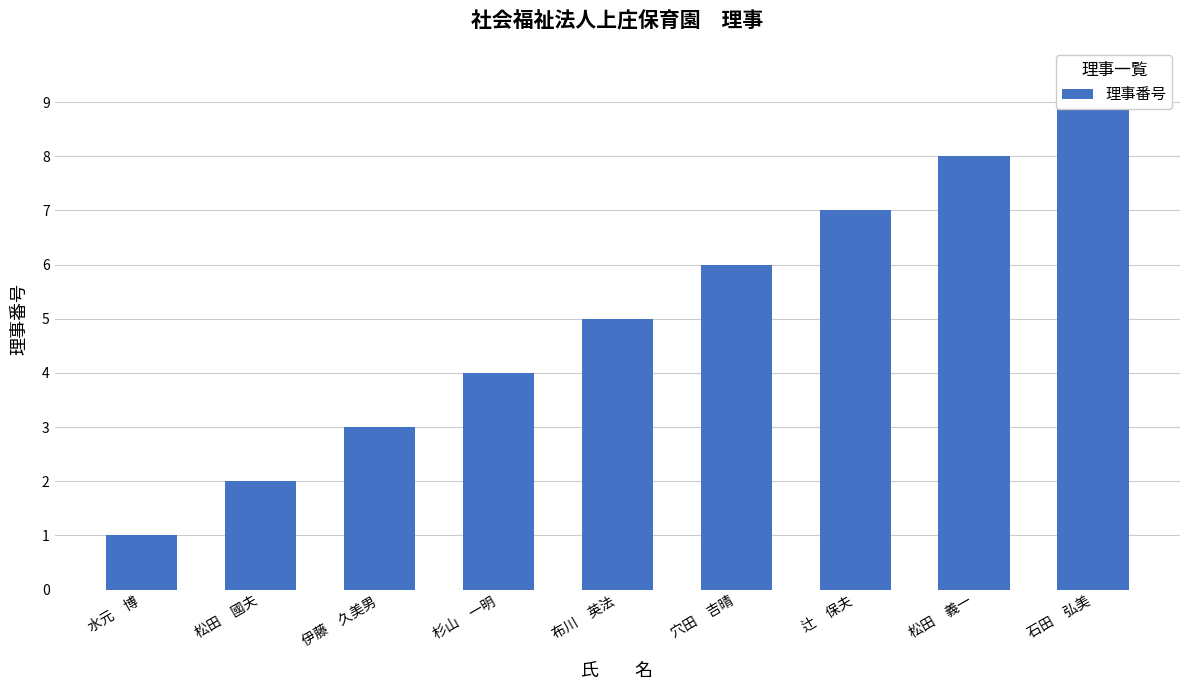

What value does the data have at 松田　國夫?

2